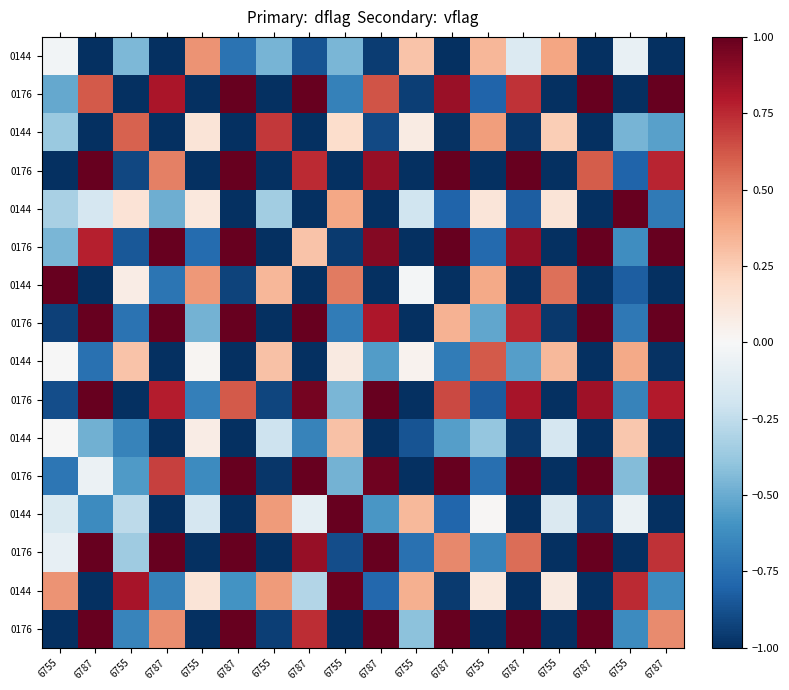

At how many categories does at least one series exceed 0?

18